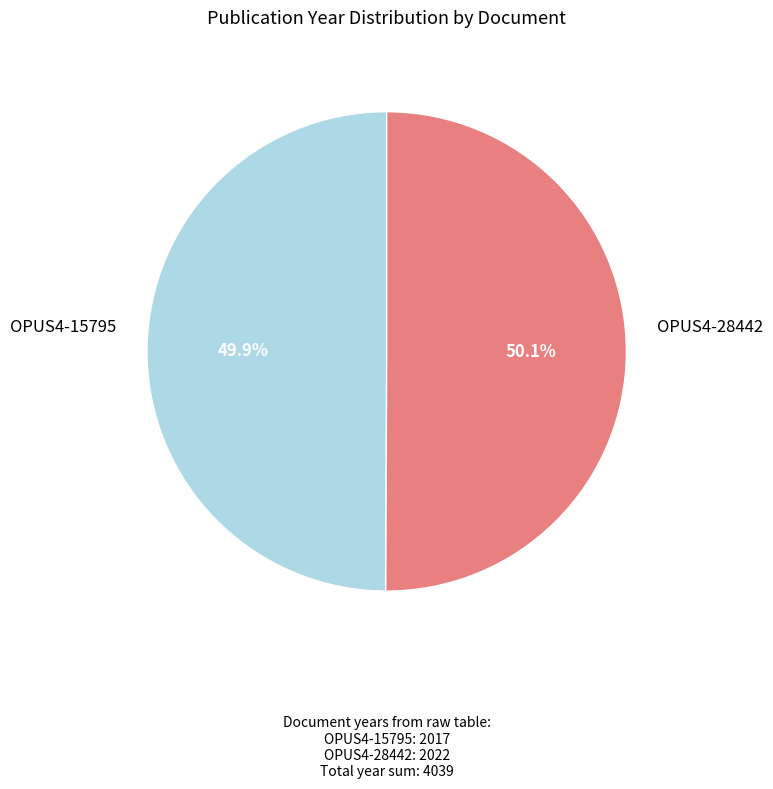

How many slices are in this pie chart?

2